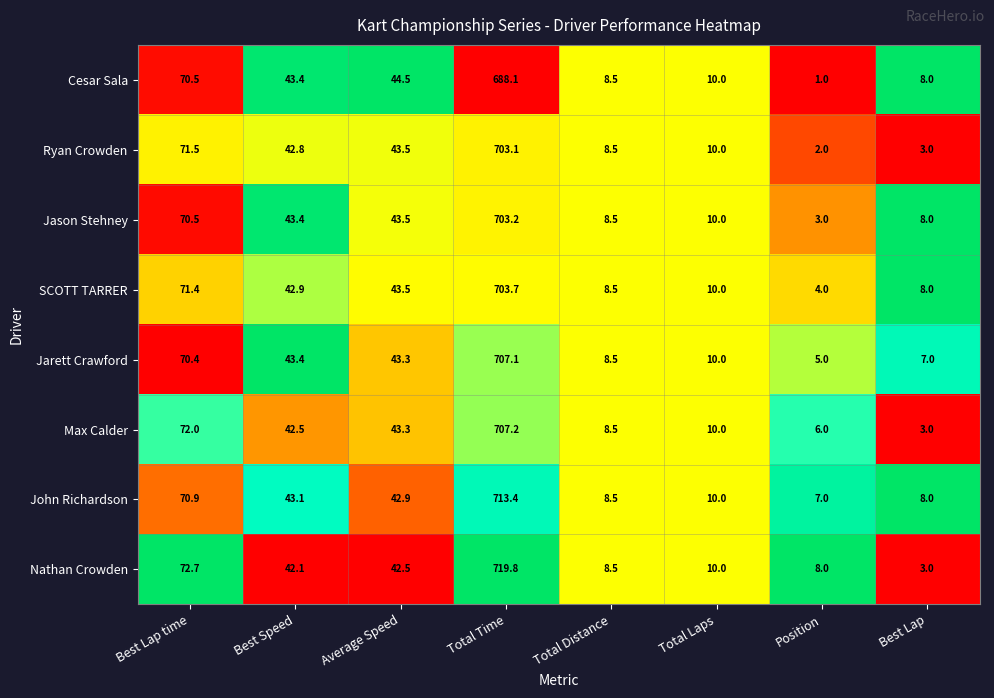

How many distinct data groups are displayed?

8